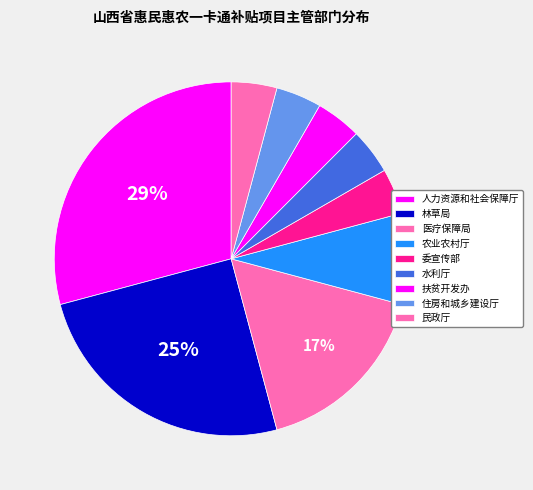

How many slices are in this pie chart?

9